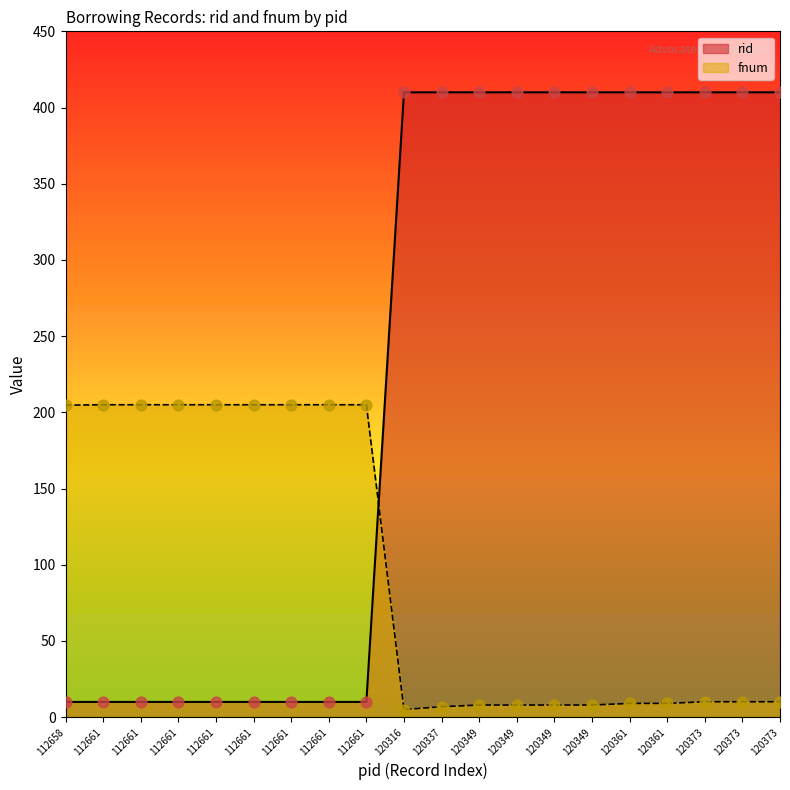

What is the total value across all series at 120349?

418.0